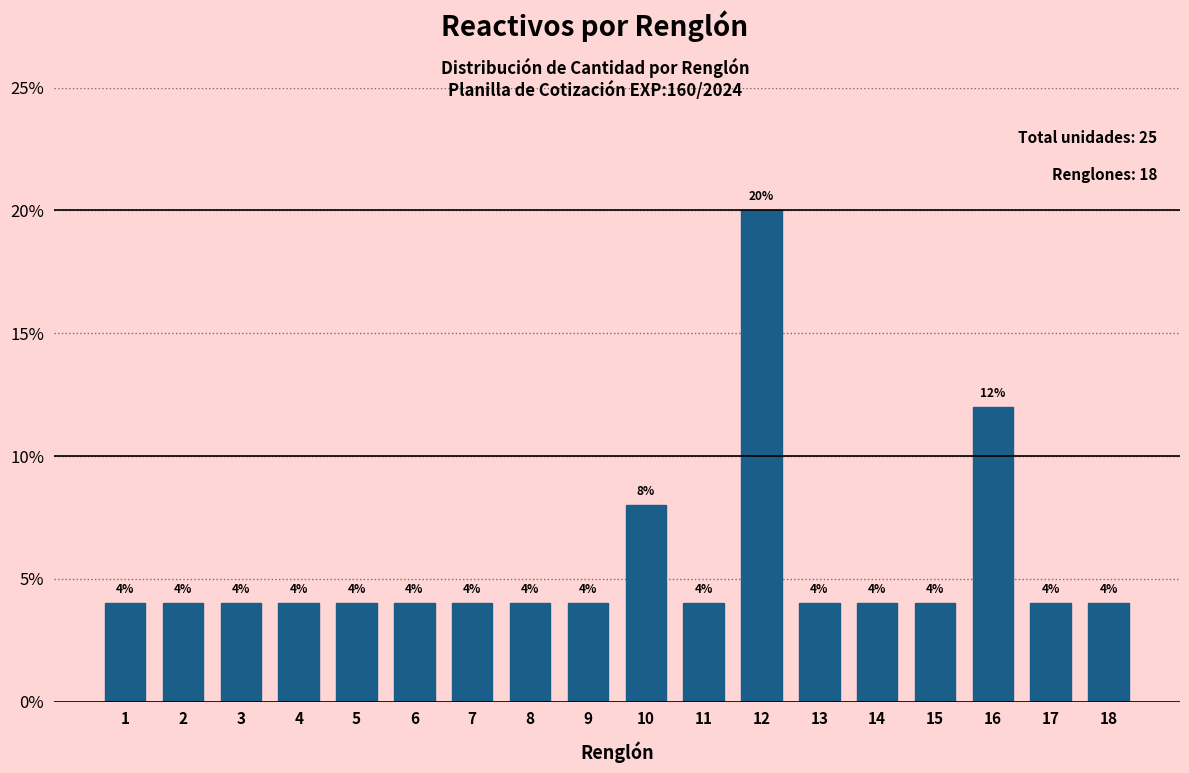

Reading left to right, list all the values displayed in this chart.

1=4	2=4	3=4	4=4	5=4	6=4	7=4	8=4	9=4	10=8	11=4	12=20	13=4	14=4	15=4	16=12	17=4	18=4